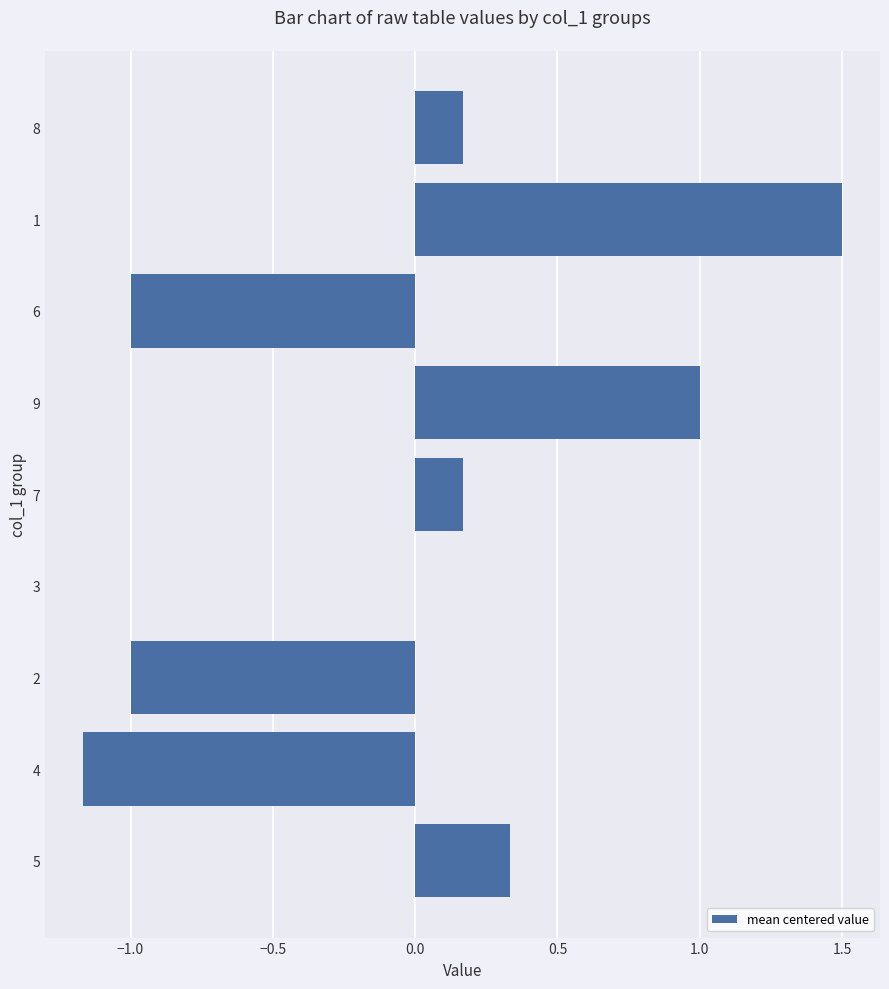

What is the change in value from 4 to 9?

+2.2